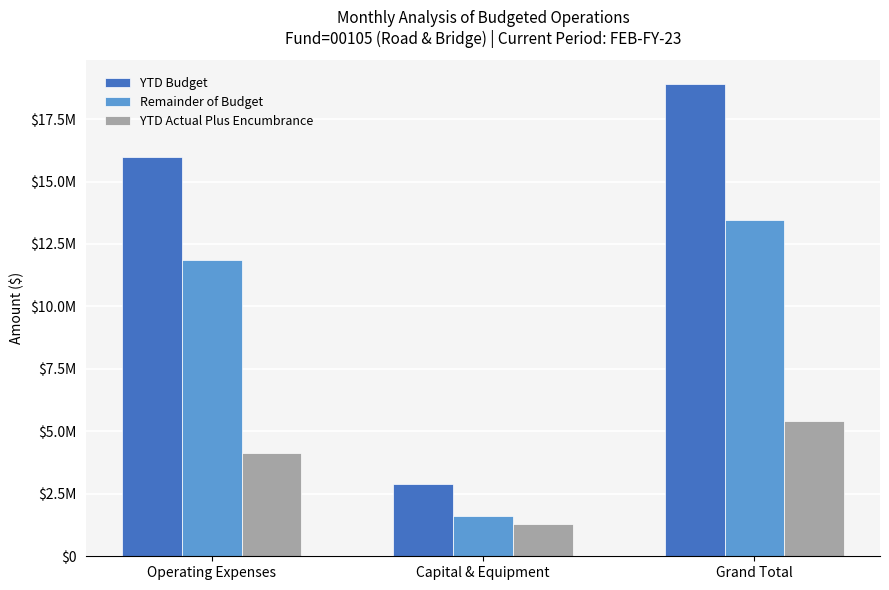

What are all the series names shown in the legend?

YTD Budget, Remainder of Budget, YTD Actual Plus Encumbrance